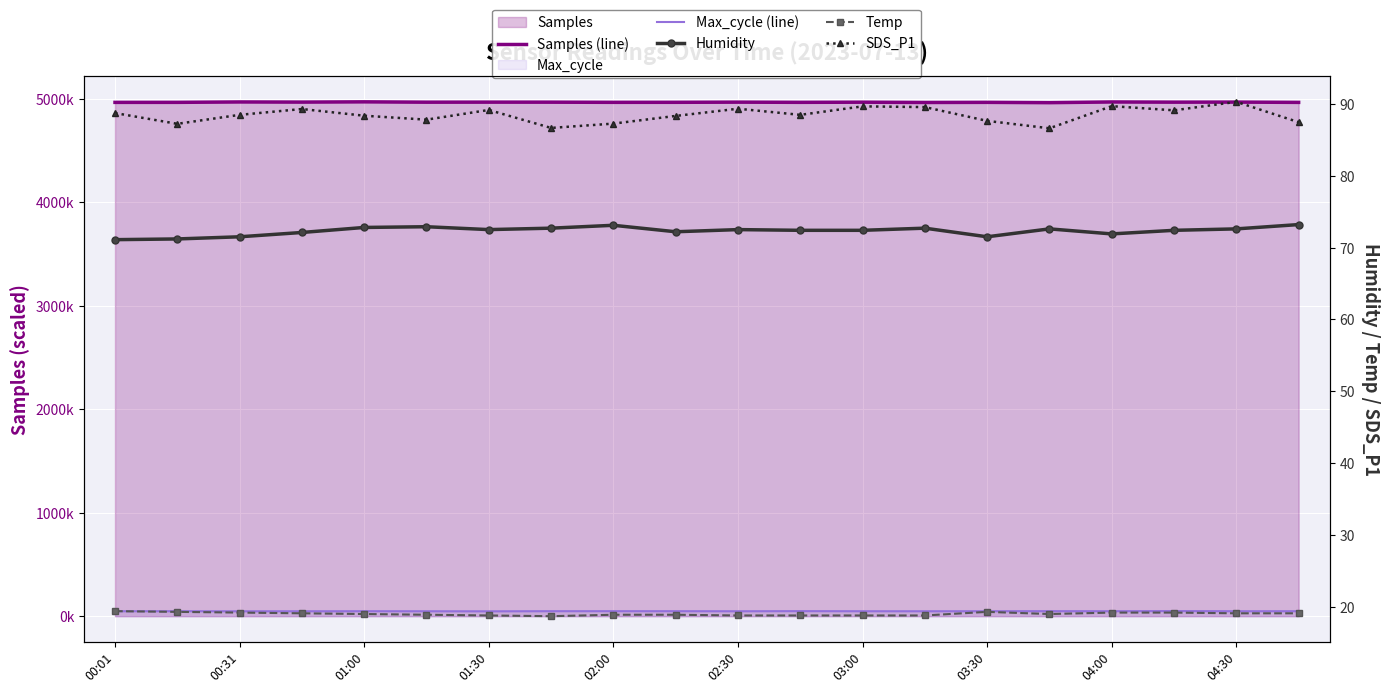

True or false: Samples (line) and Humidity intersect in this chart.

False